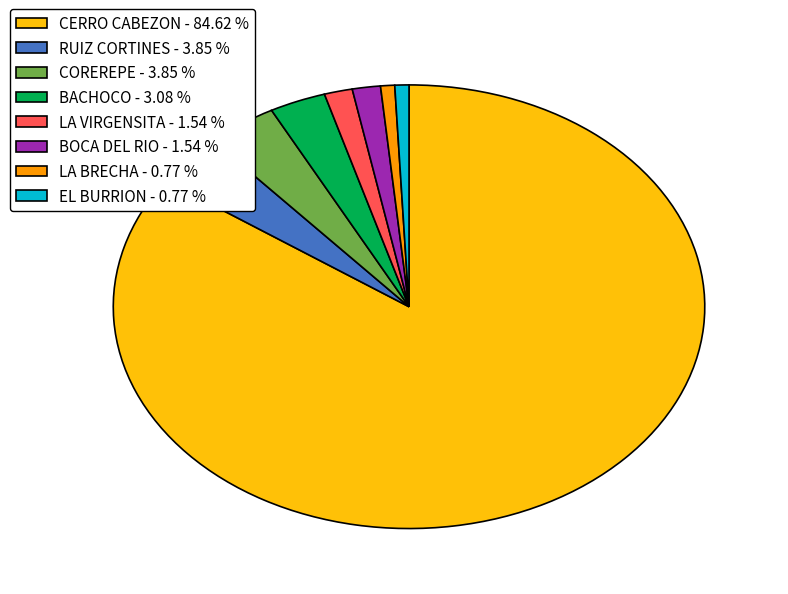

Do LA VIRGENSITA - 1.54 % and BACHOCO - 3.08 % together represent more than half of the pie?

No